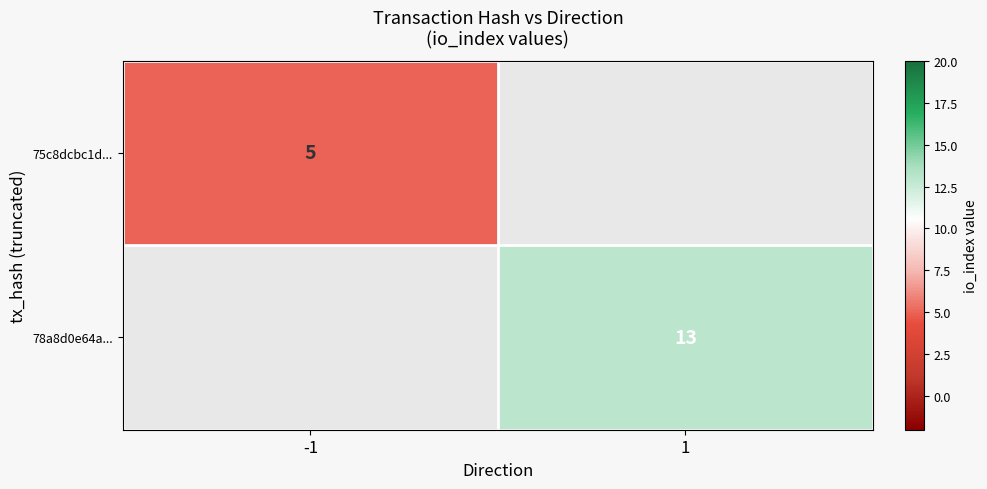

Is the value of 78a8d0e64a... at 1 greater than the value of 75c8dcbc1d... at -1?

Yes